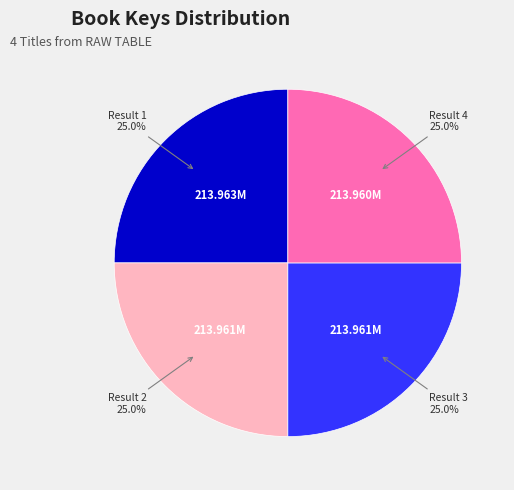

How much of the chart is everything except Result 4?

75.0%